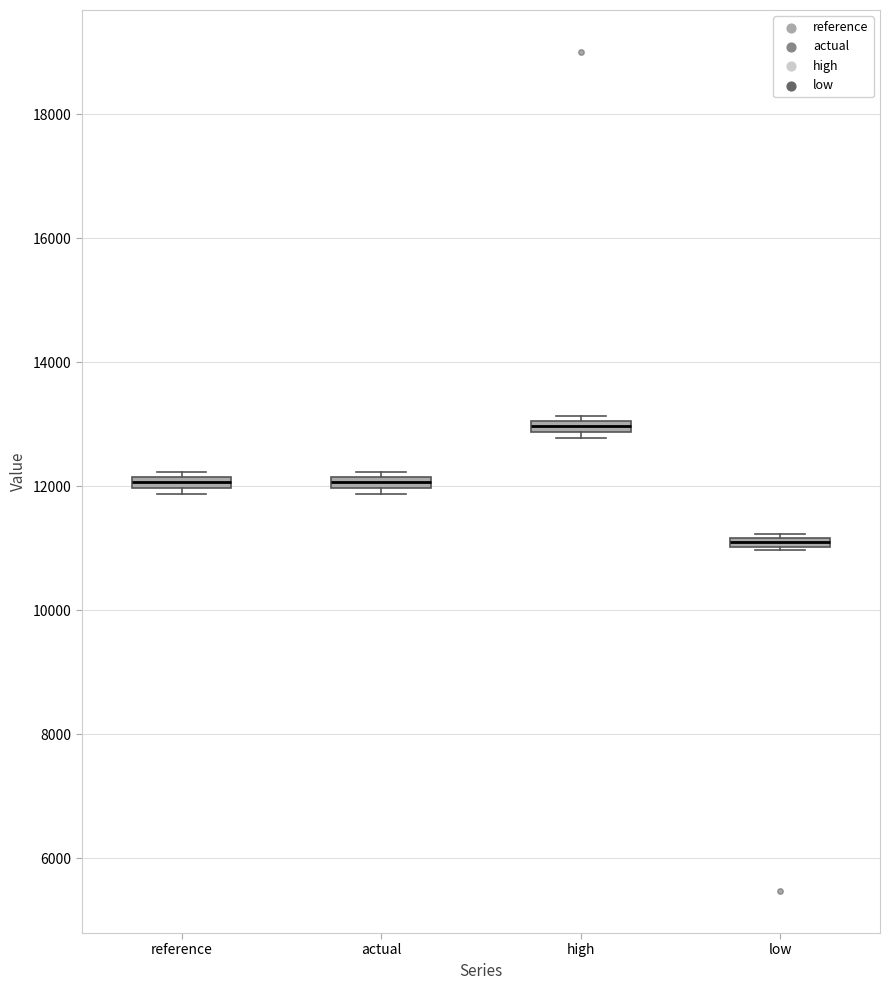

Where is the upper edge of the box for reference on the y-axis? The values are not printed on the chart, so give them approximately, as read against the axis.

12200